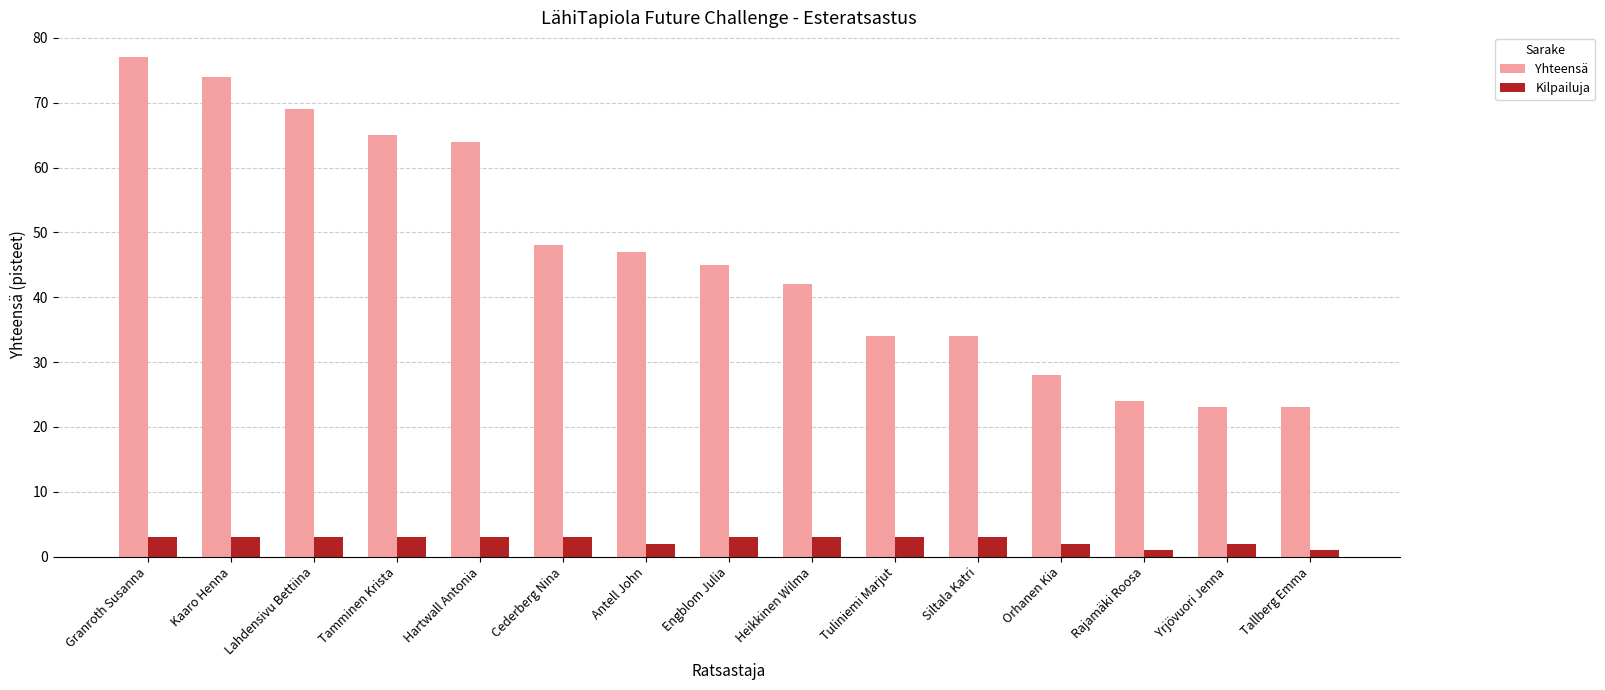

What is the label of the 1st bar from the left?

Granroth Susanna